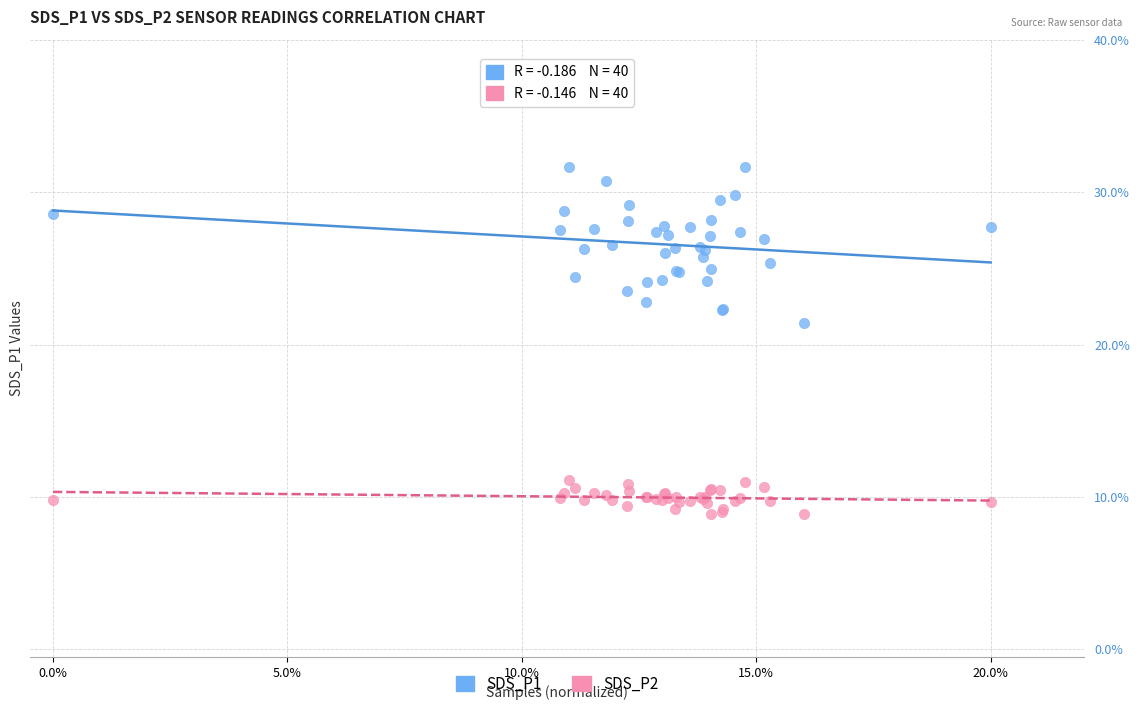

Which series contains the highest Y value?

SDS_P1